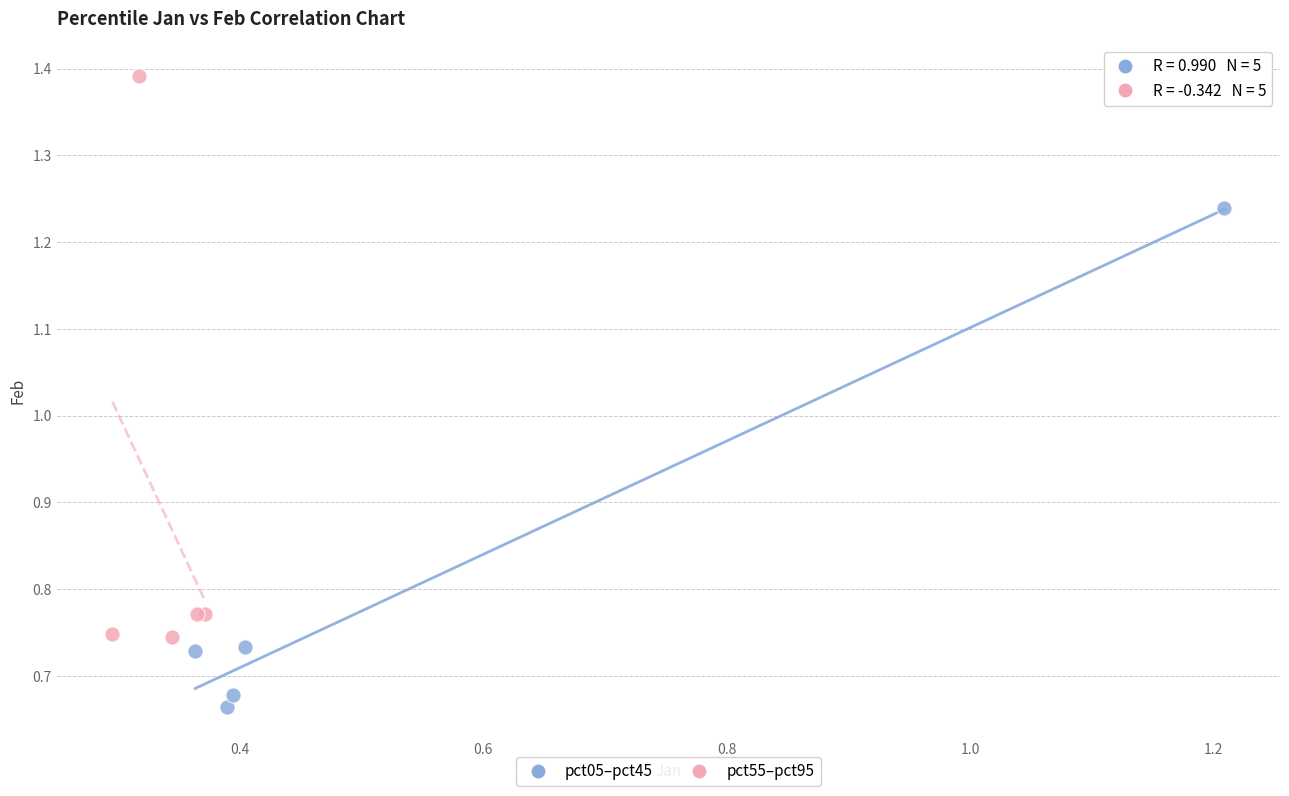

Which series has the largest Y range (max minus min)?

pct55–pct95